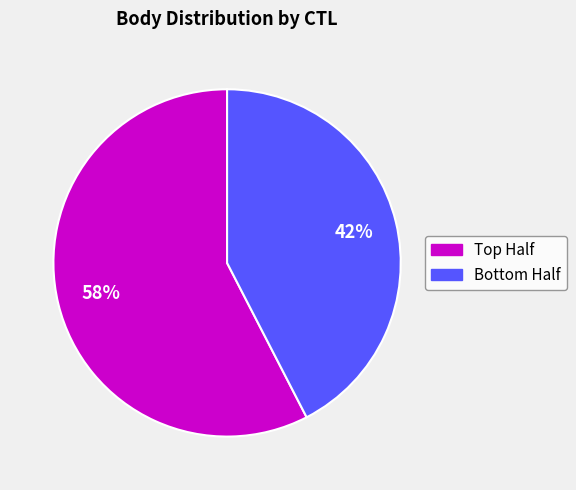

How many slices are in this pie chart?

2